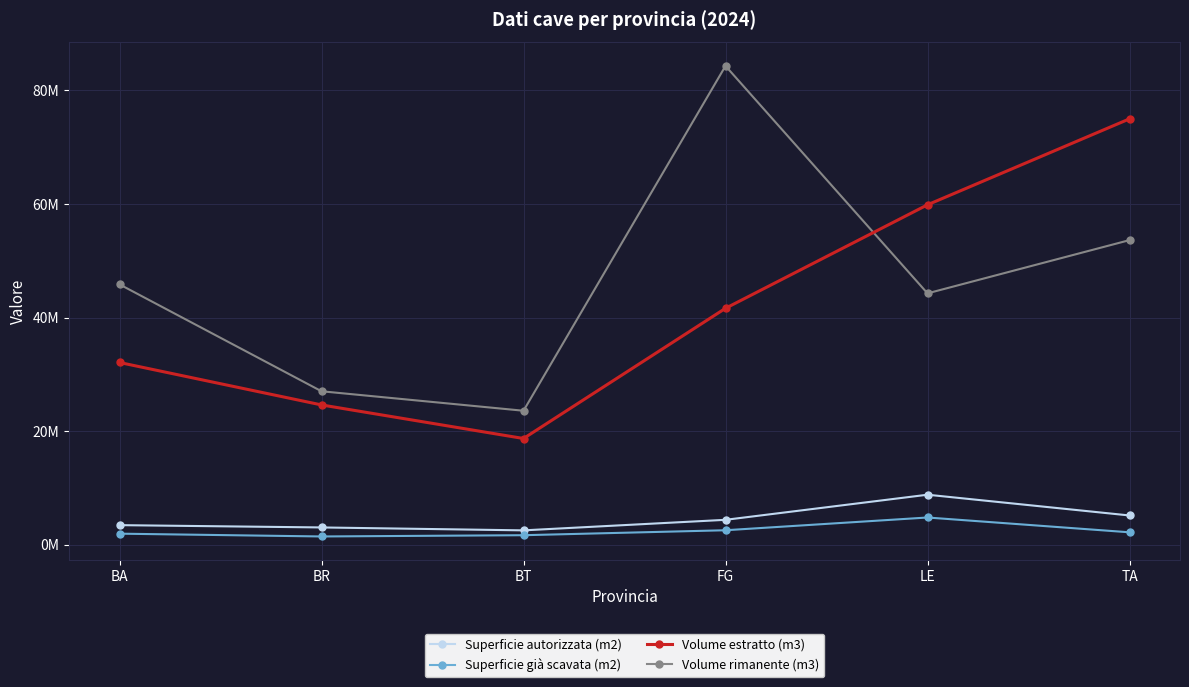

Which series has the largest total across all categories?

Volume rimanente (m3)